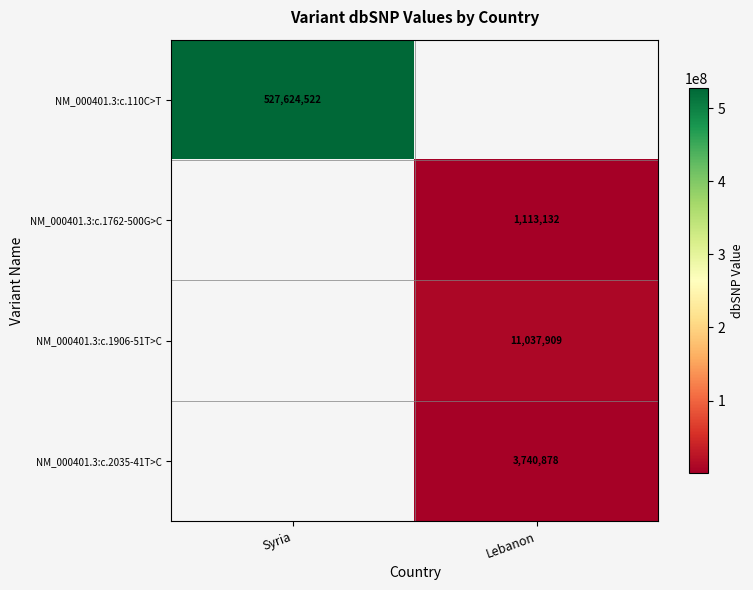

Is it true that NM_000401.3:c.1762-500G>C equals 608497 at Lebanon?

False